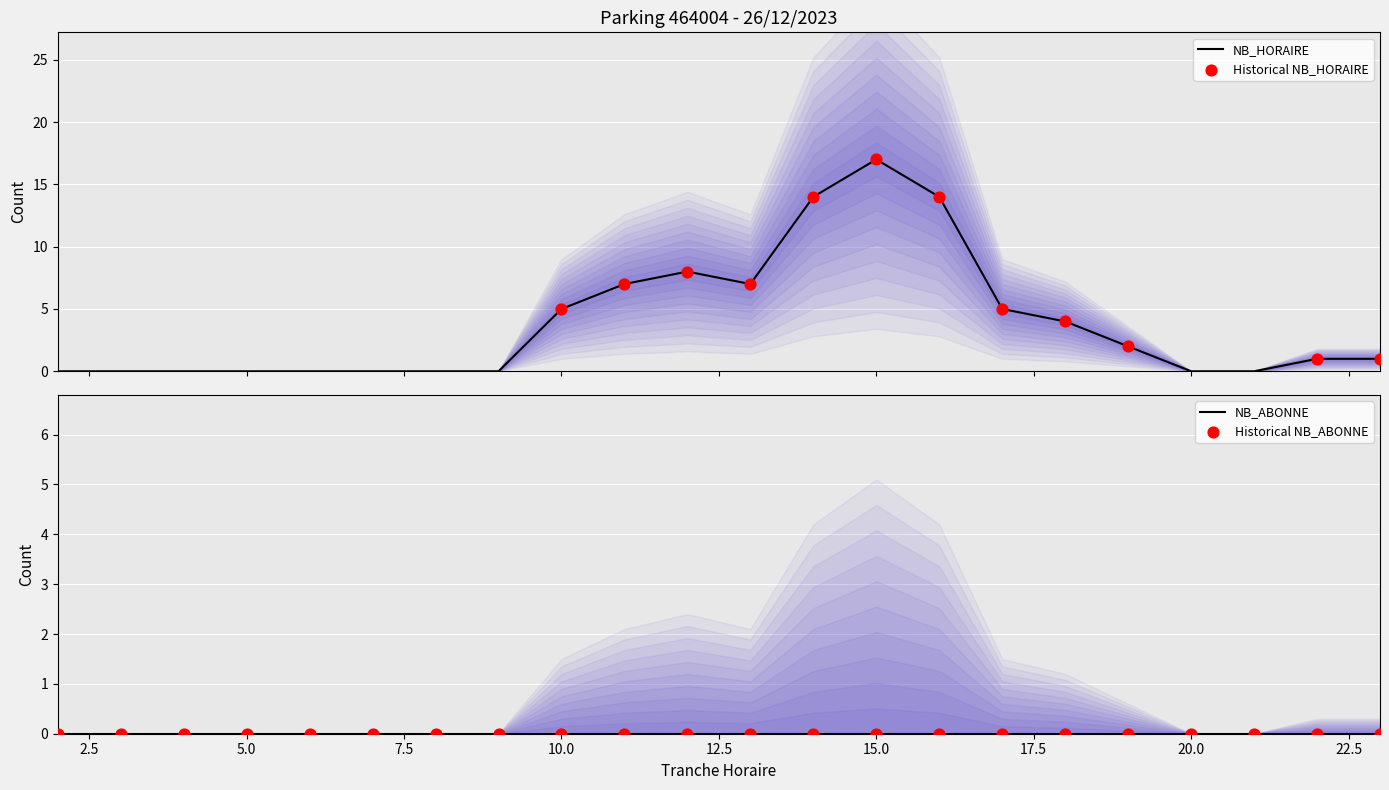

Between 17 and 22, which is larger?

17